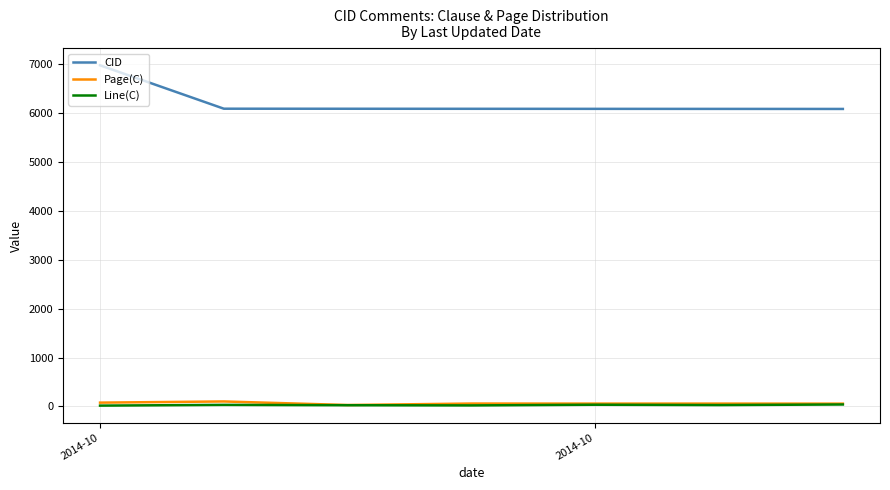

Does the chart have visible grid lines?

Yes